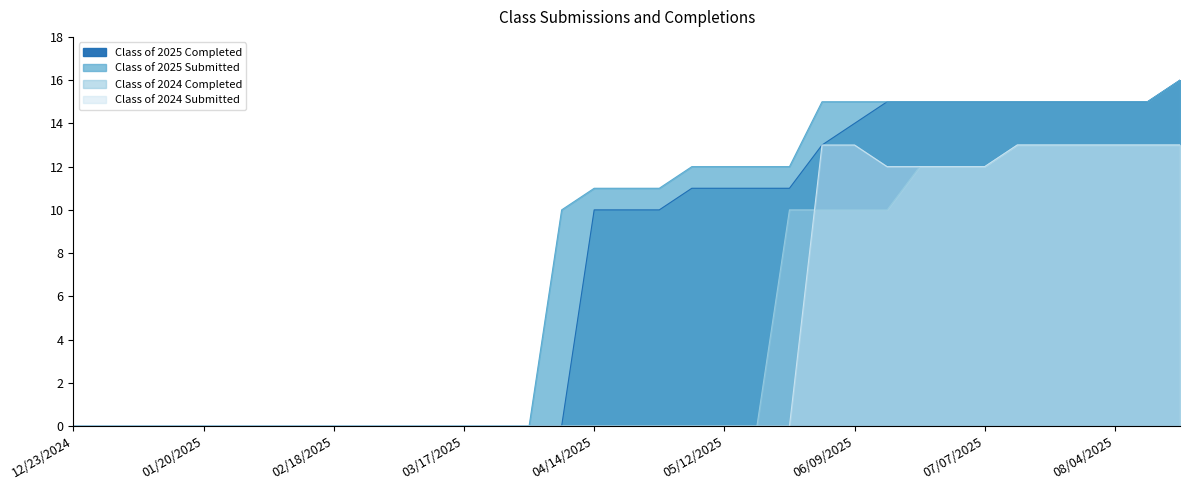

True or false: Class of 2025 Submitted and Class of 2024 Completed intersect in this chart.

False